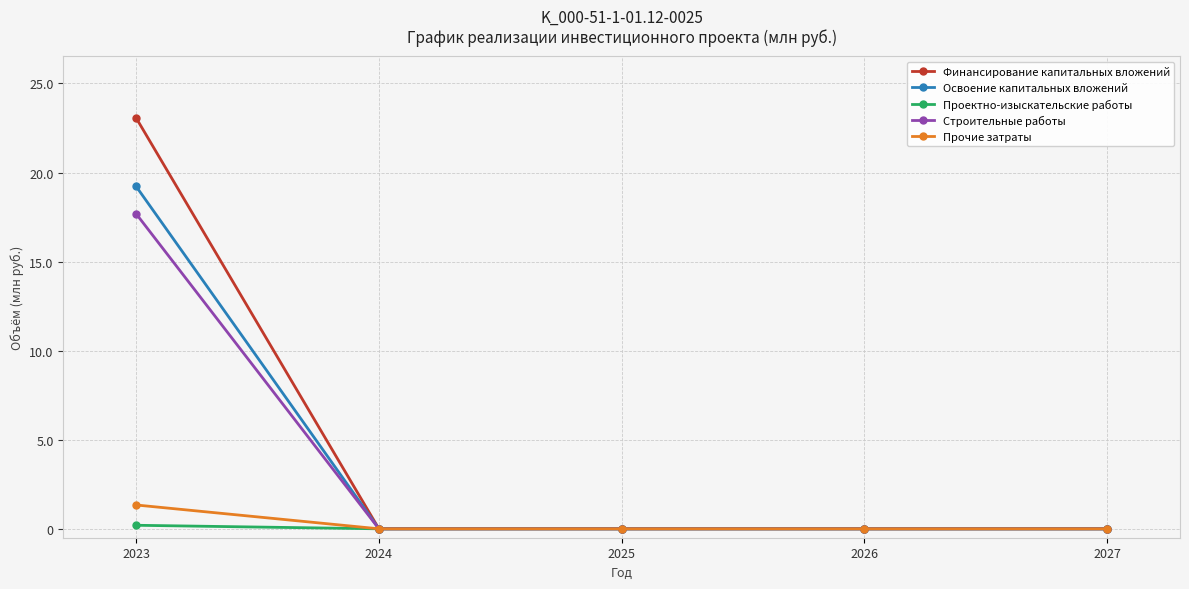

Reading right to left, extract all data points from this chart.

Финансирование капитальных вложений: 2027=0.0	2026=0.0	2025=0.0	2024=0.0	2023=23.1
Освоение капитальных вложений: 2027=0.0	2026=0.0	2025=0.0	2024=0.0	2023=19.2
Проектно-изыскательские работы: 2027=0.0	2026=0.0	2025=0.0	2024=0.0	2023=0.2
Строительные работы: 2027=0.0	2026=0.0	2025=0.0	2024=0.0	2023=17.7
Прочие затраты: 2027=0.0	2026=0.0	2025=0.0	2024=0.0	2023=1.3